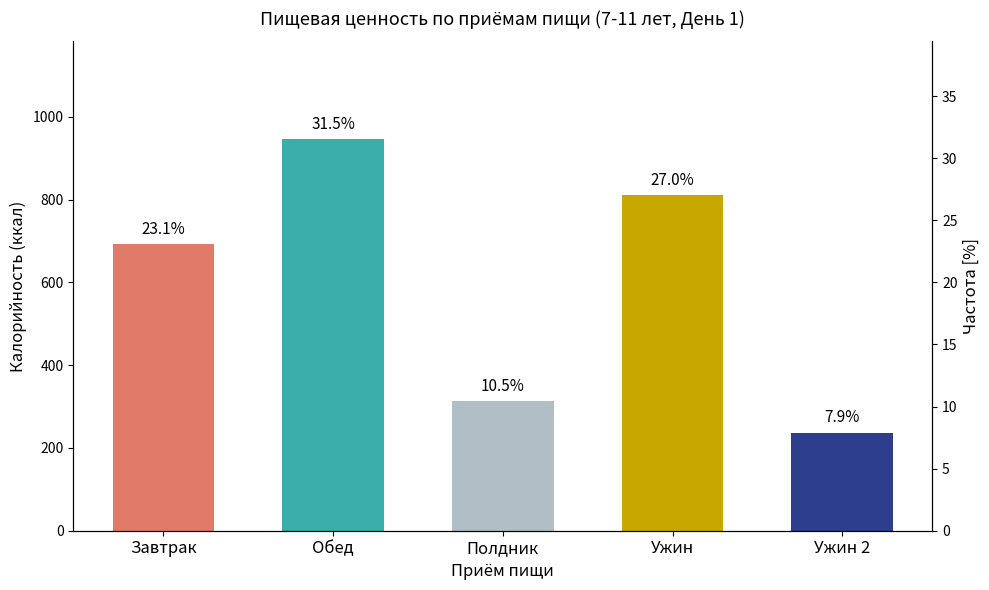

What is the change in value from Полдник to Ужин 2?

-77